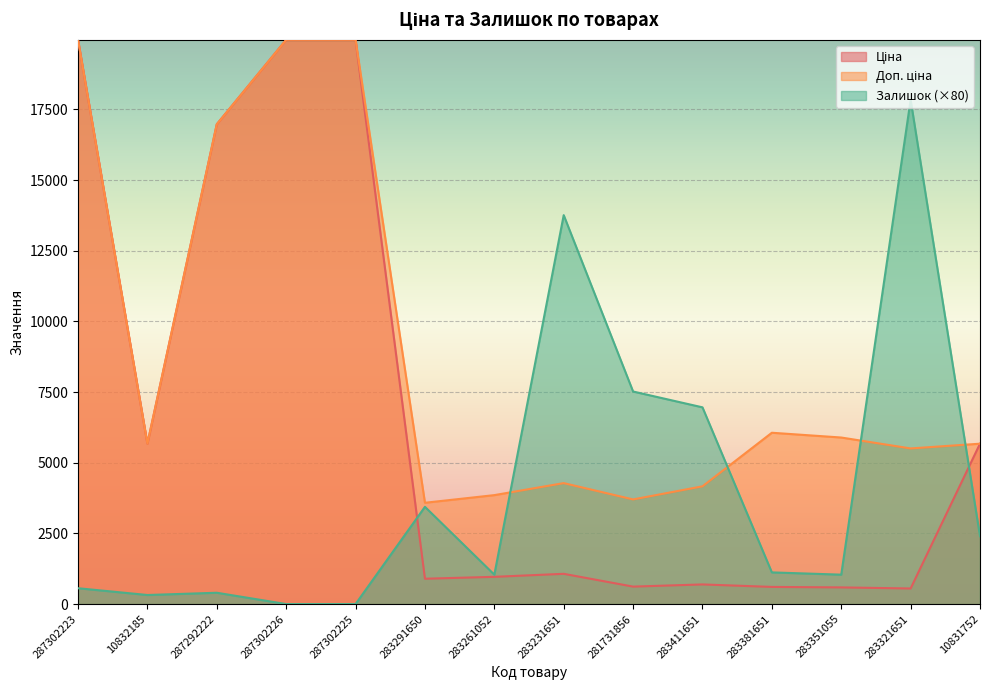

What is the difference between the maximum and minimum values in the Залишок series?

17840.0